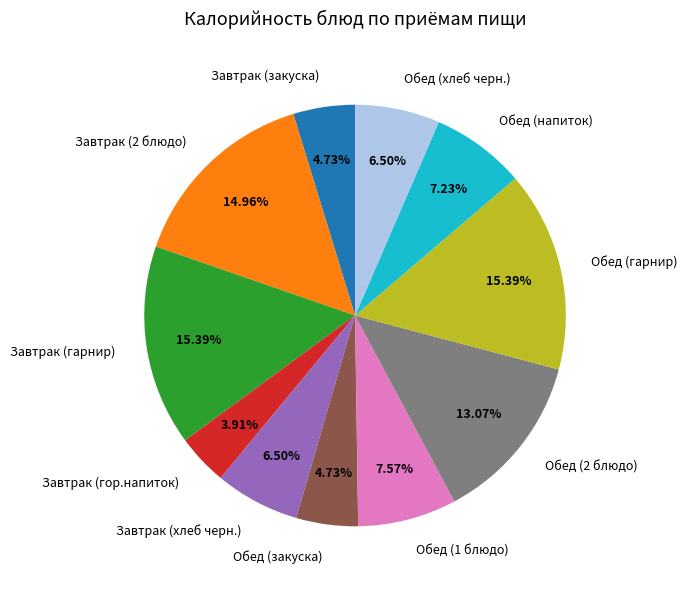

To the nearest percent, what is the combined percentage of Обед (1 блюдо) and Обед (напиток)?

15%